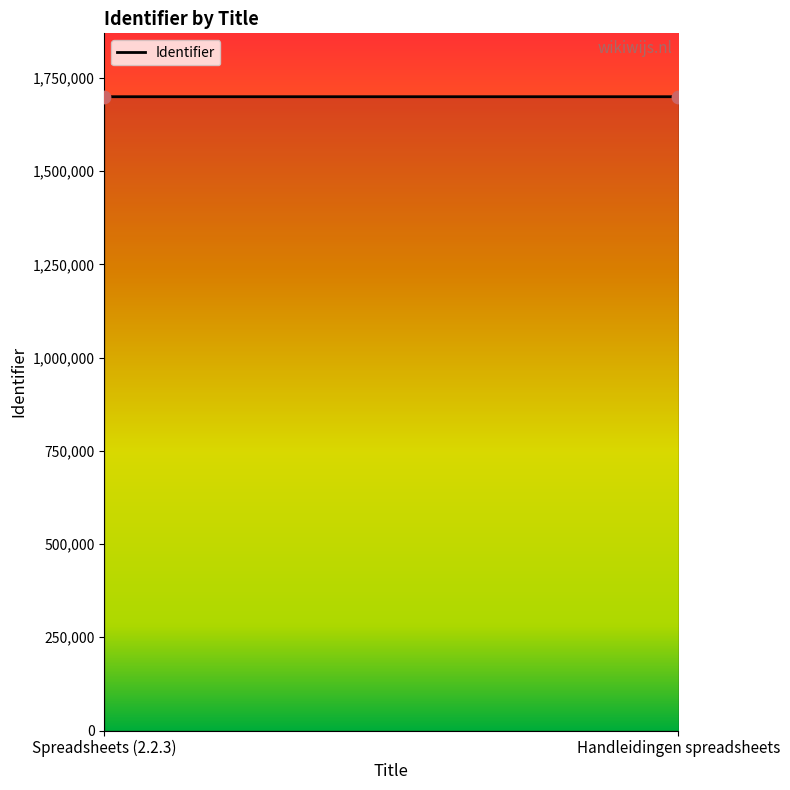

What is the average Y value?

1699407